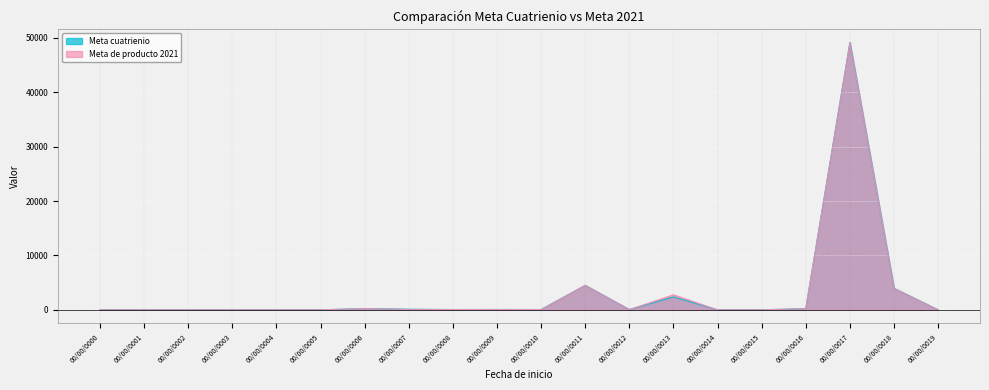

Rank the series by their maximum value, from highest to lowest.

Meta cuatrienio, Meta de producto 2021